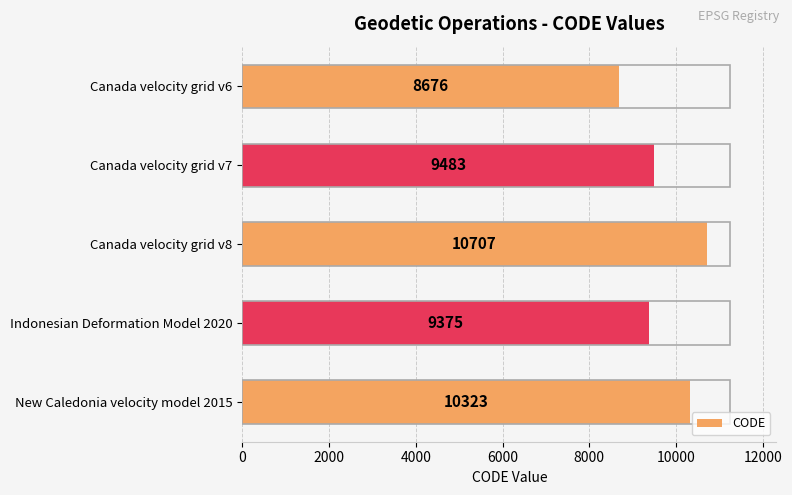

Is it true that the value at New Caledonia velocity model 2015 is 10323?

True